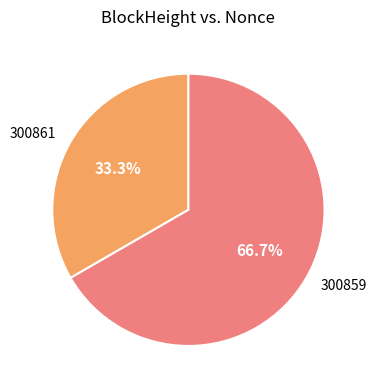

What is the ratio of the value at 300861 to the value at 300859?

0.5